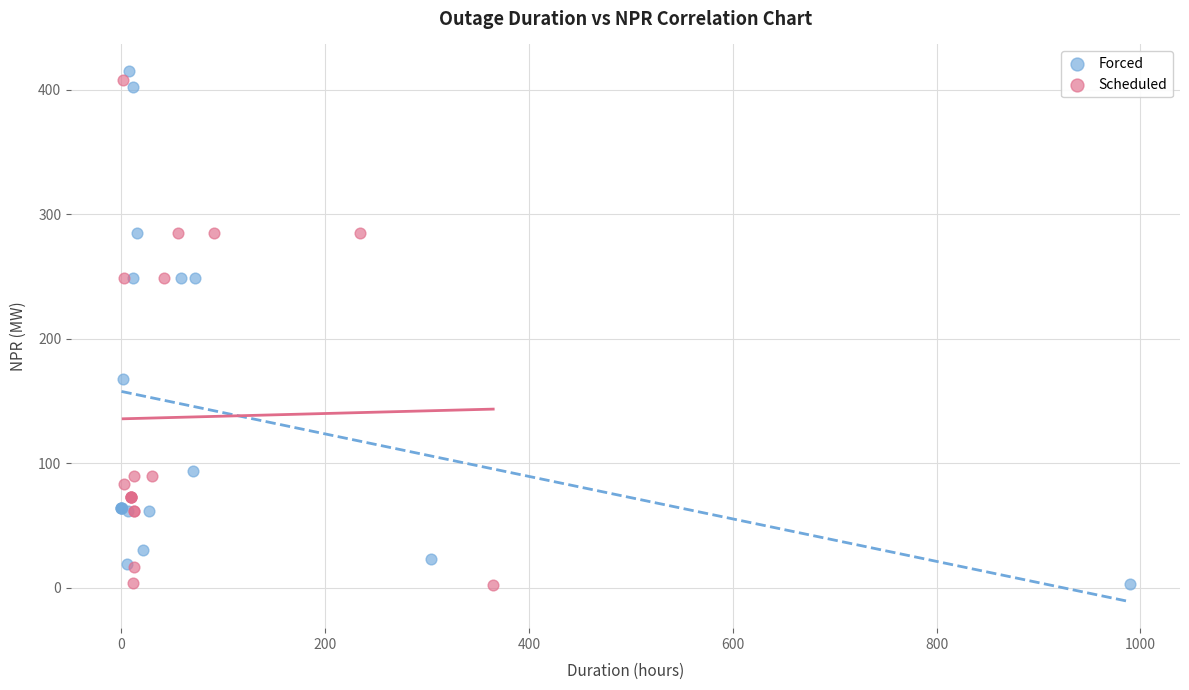

What are all the series names shown in the legend?

Forced, Scheduled